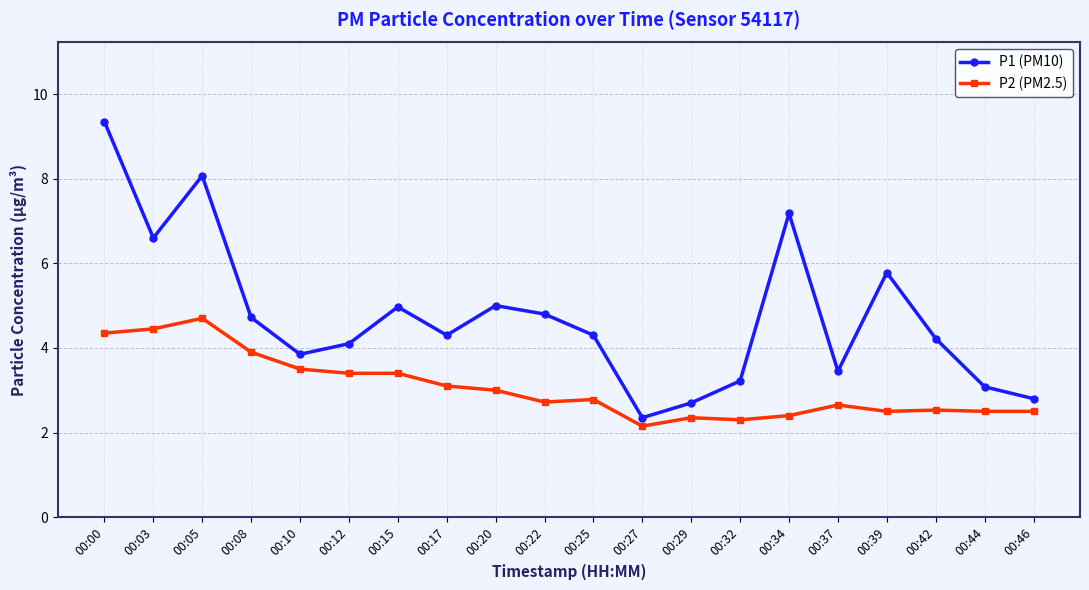

Rank the series by their average value, from highest to lowest.

P1 (PM10), P2 (PM2.5)